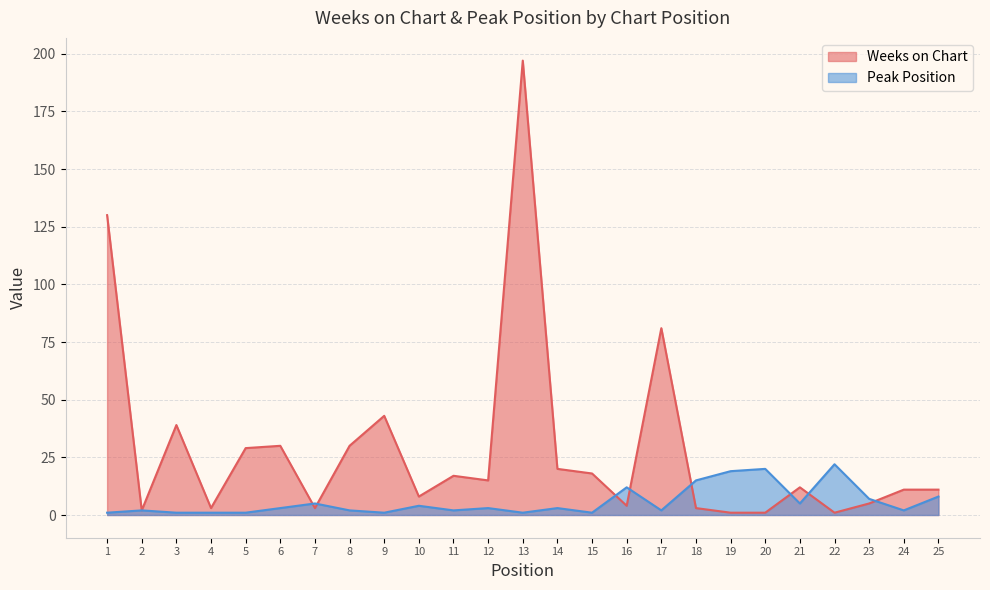

How many data points in Peak Position are above 3?

10